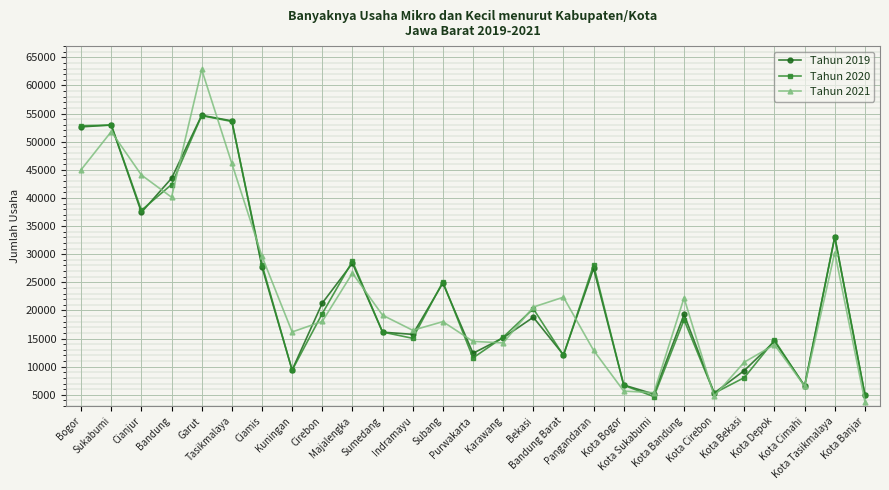

Which series has the largest range (max minus min)?

Tahun 2021